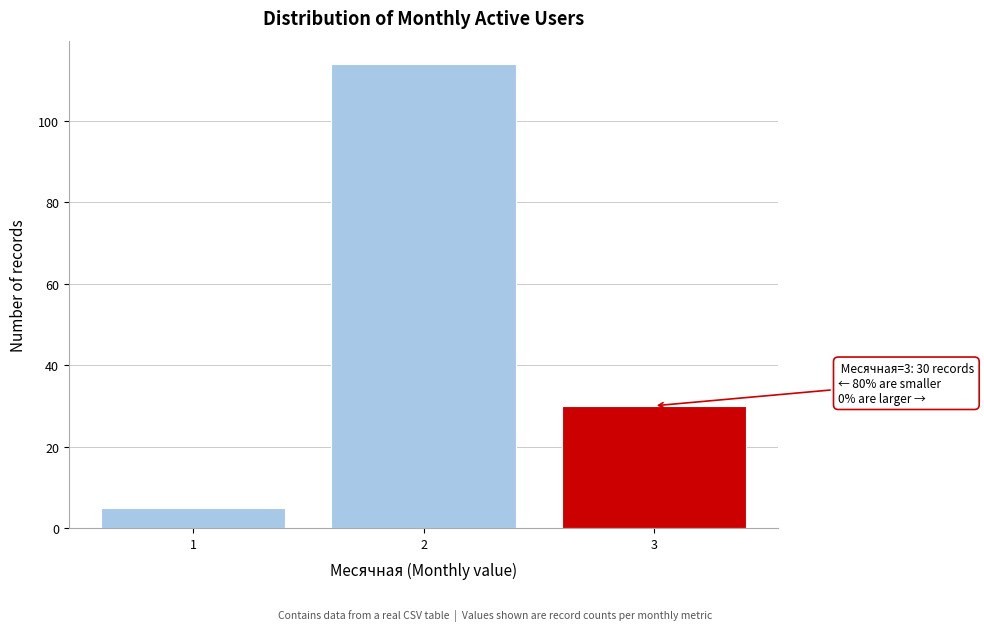

Reading left to right, transcribe all the data shown in this chart.

1=5	2=114	3=30